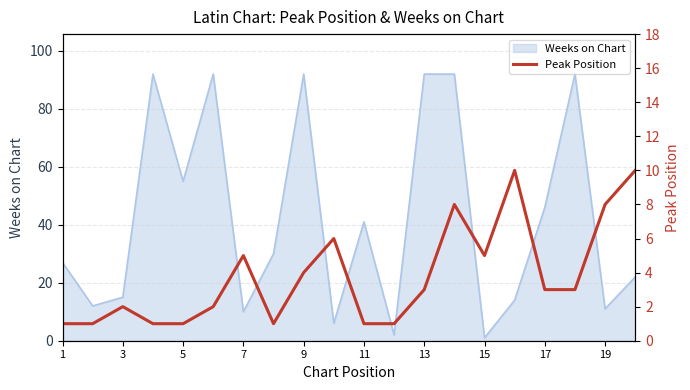

How many lines are shown in the chart?

1